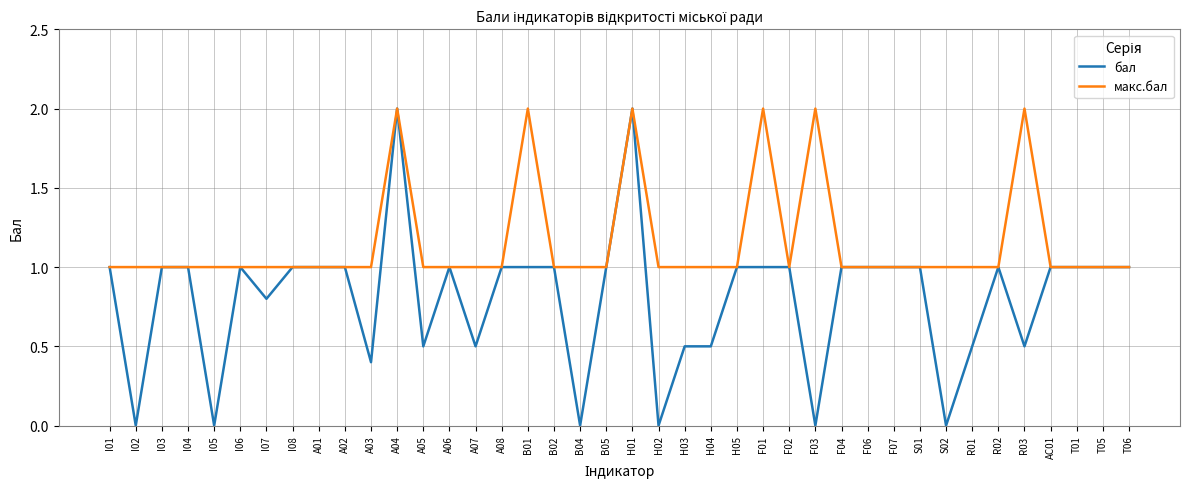

Rank the series at I07 from lowest to highest value.

бал, макс.бал